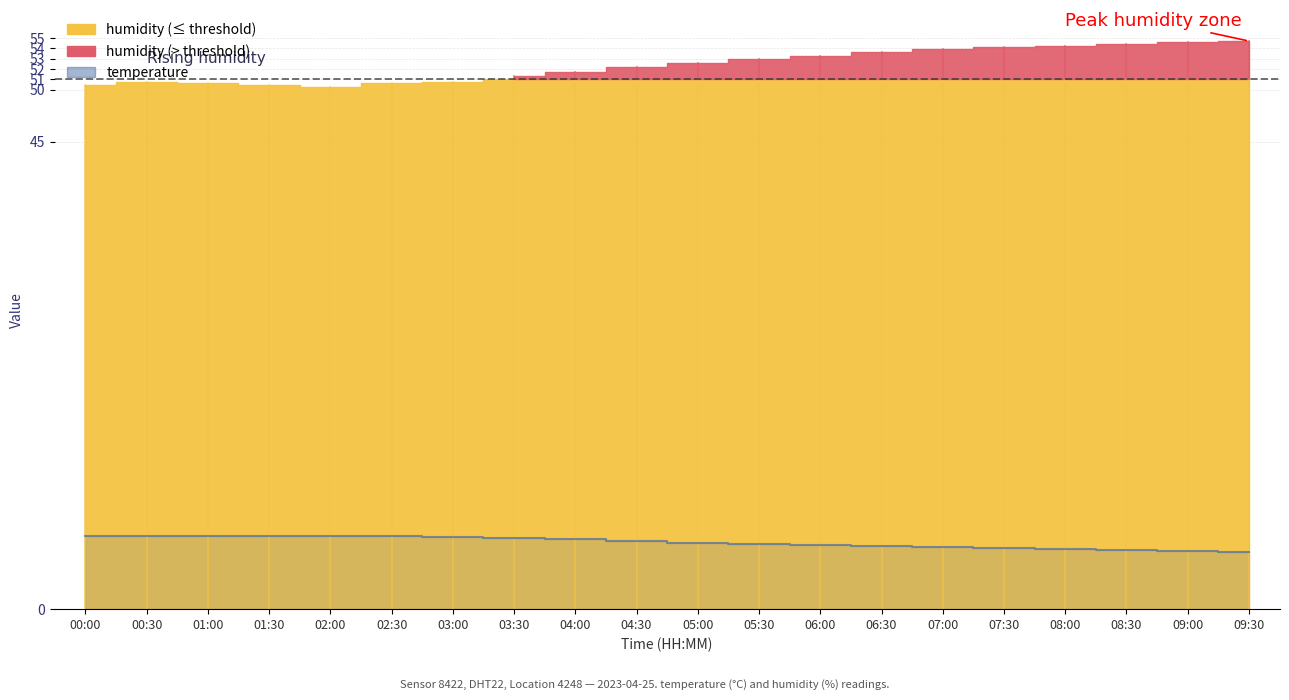

What is the label of the 14th point from the left?

06:30